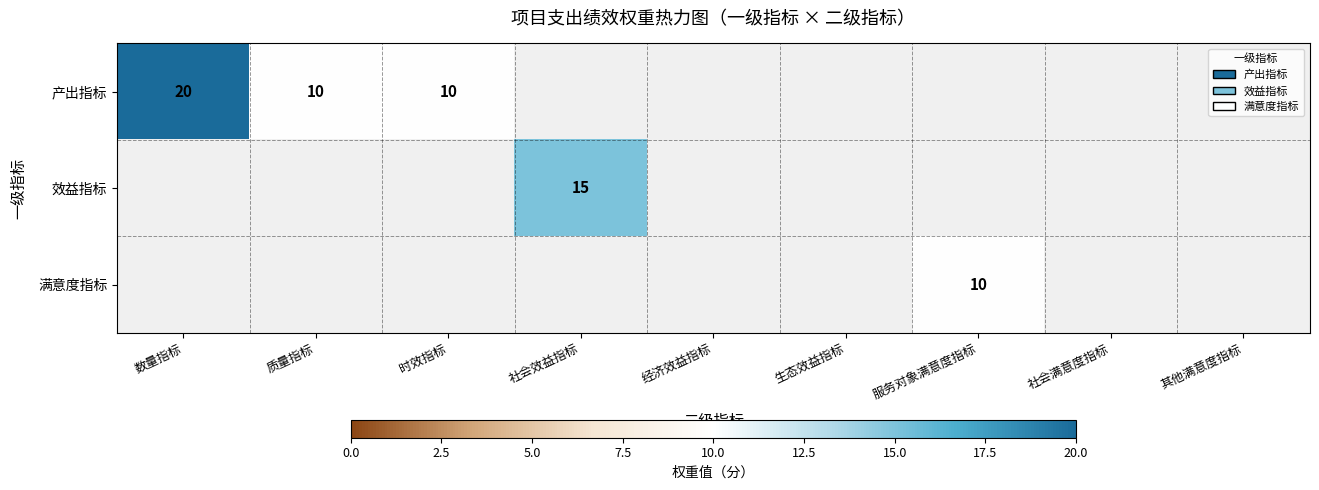

Which category has the highest value in the 产出指标 series?

数量指标